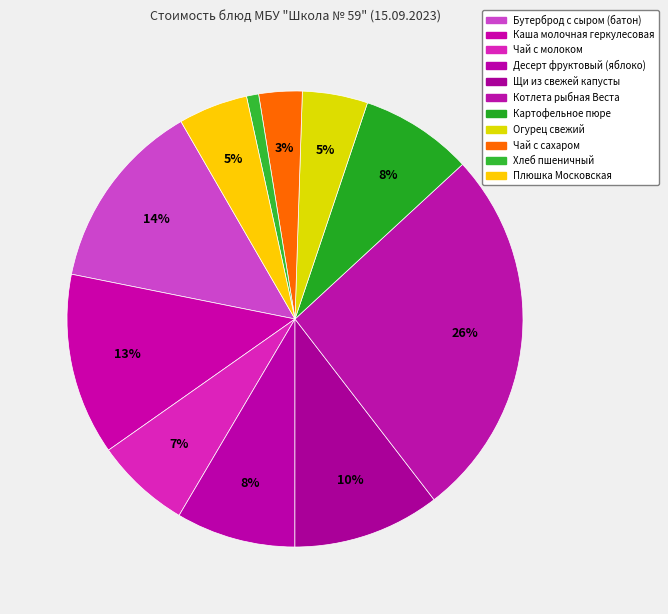

How many segments does this pie chart have?

11